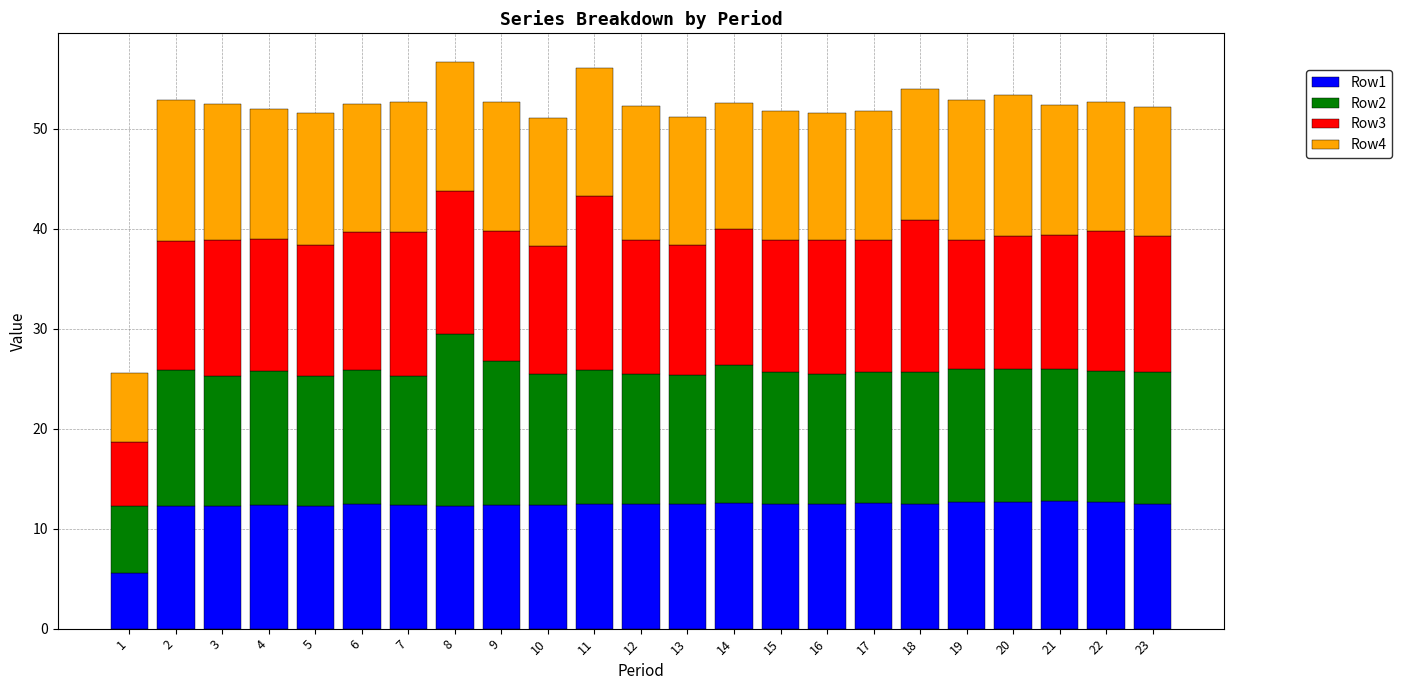

Is it true that Row1 equals 12.3 at 3?

True